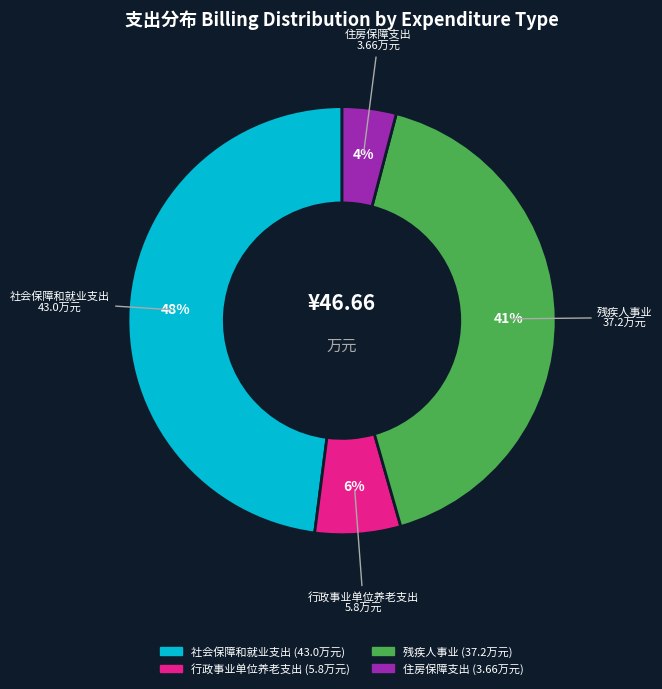

What is the smallest slice in the pie chart?

住房保障支出